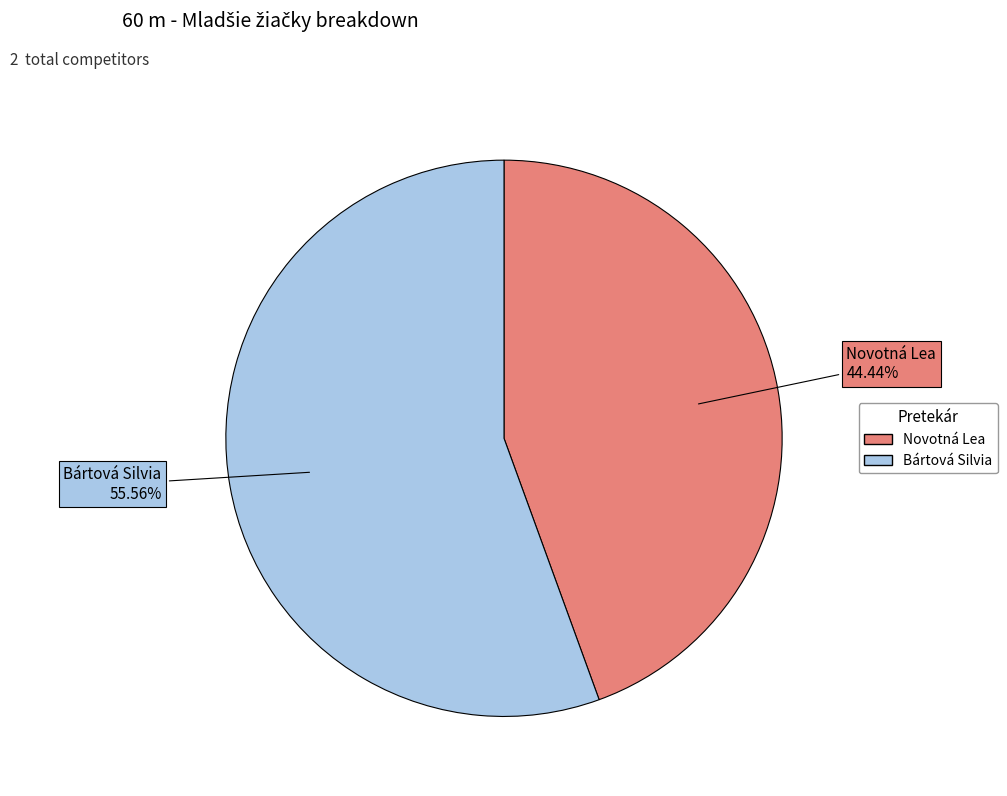

True or false: Bártová Silvia accounts for 56% of the total.

True